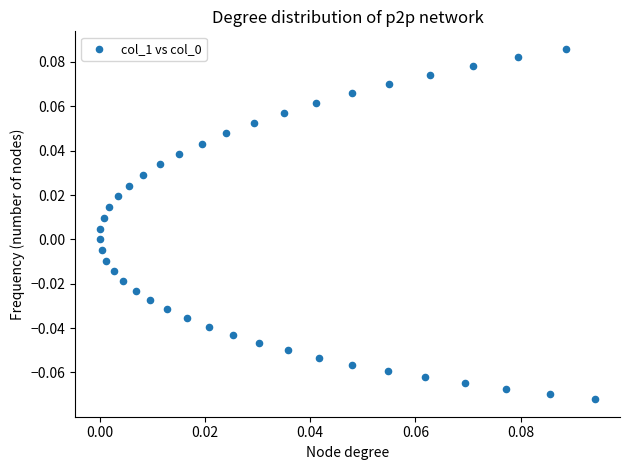

How many points are shown in the scatter plot?

40